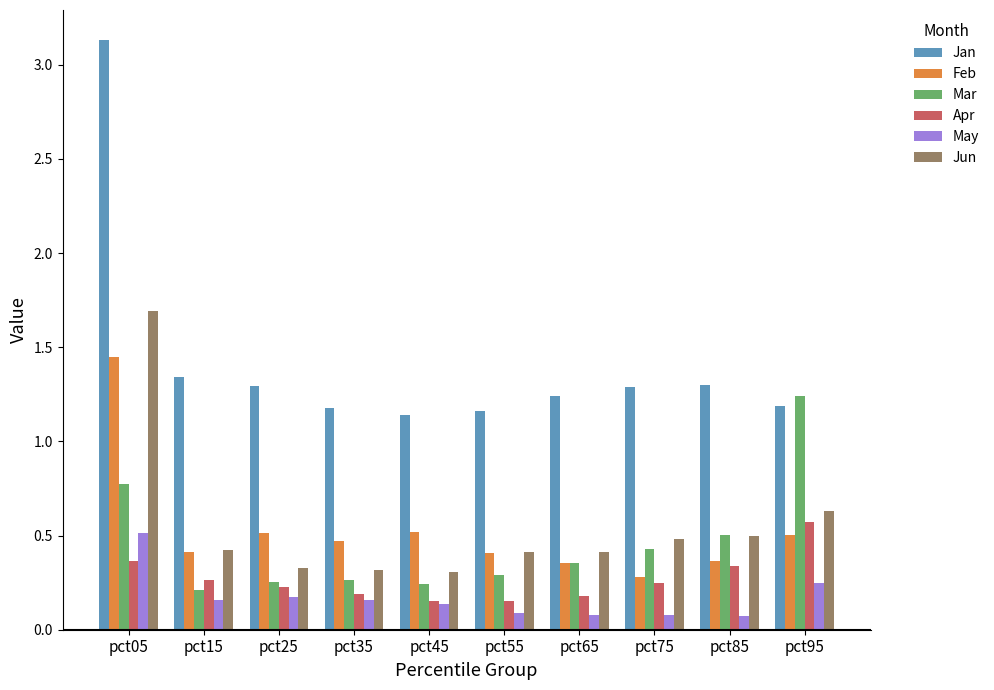

At which label does May reach its peak?

pct05